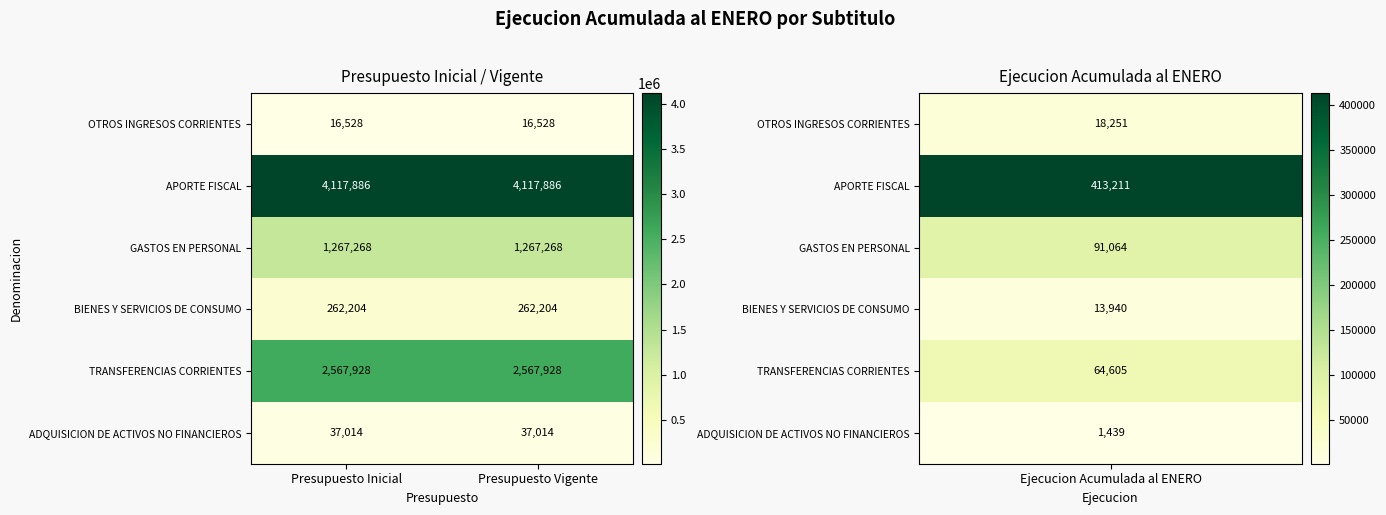

What is the difference between the highest and lowest values at Presupuesto Vigente?

4101358